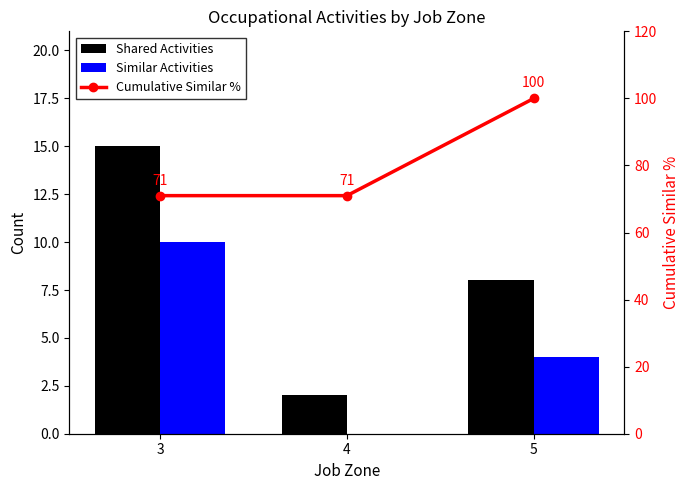

At how many categories does at least one series exceed 21?

3